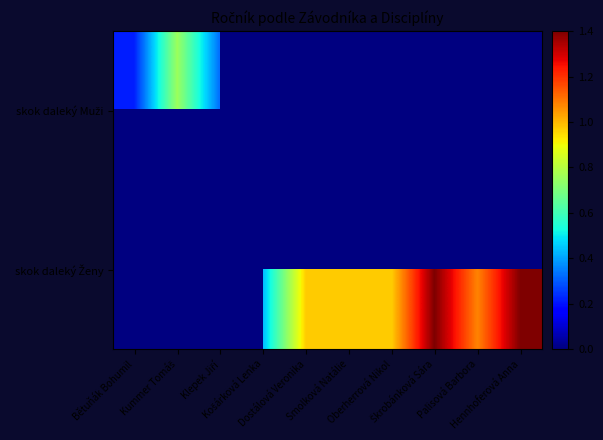

Count the number of data series in this chart.

2